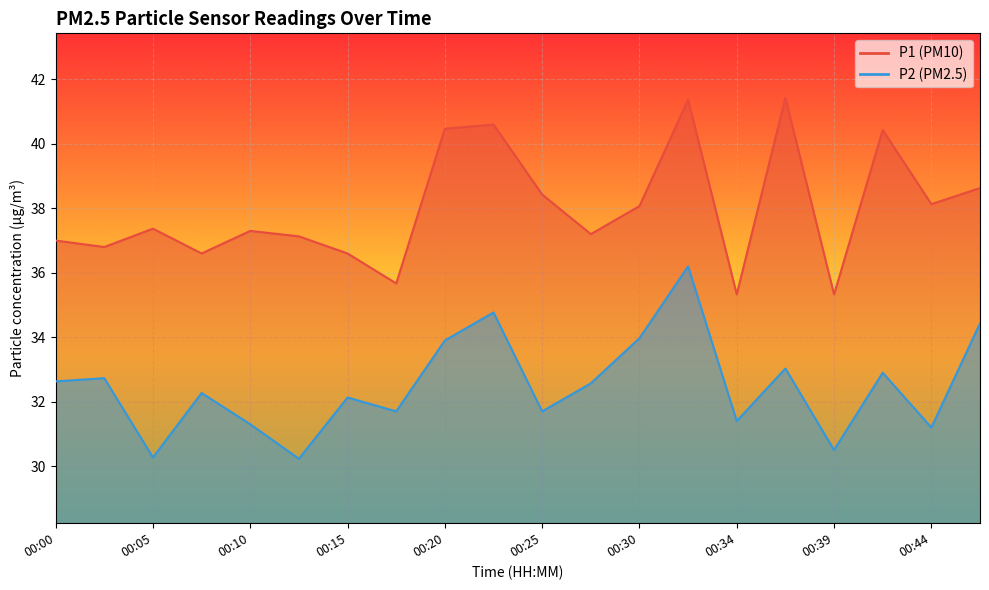

What is the value of the P2 point at the 15th from the left?

31.4